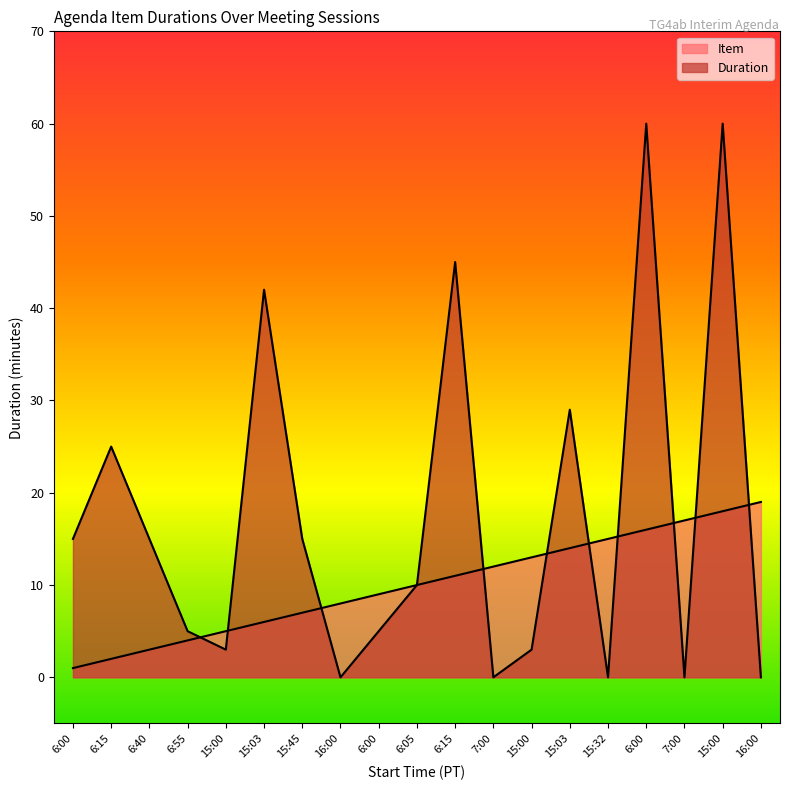

Reading left to right, list all the values displayed in this chart.

Item: 1	2	3	4	5	6	7	8	9	10	11	12	13	14	15	16	17	18	19
Duration: 15	25	15	5	3	42	15	0	5	10	45	0	3	29	0	60	0	60	0